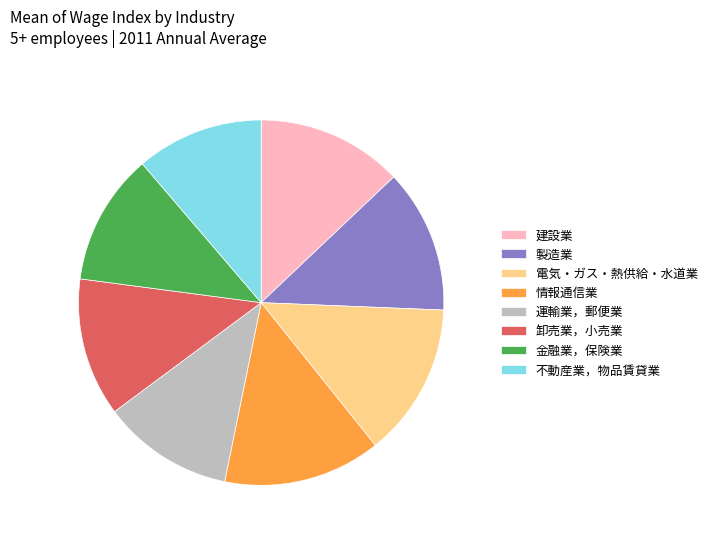

Does any single category account for the majority?

No